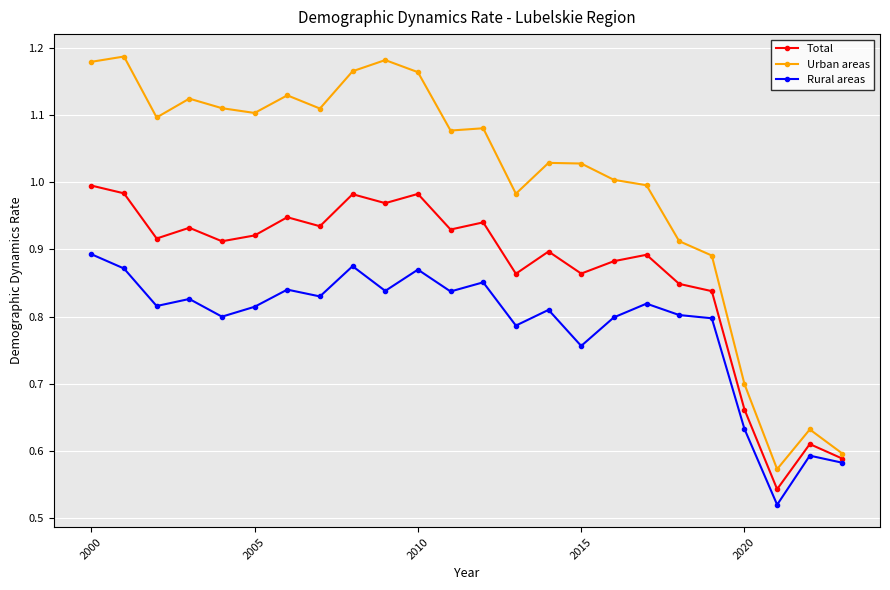

At how many categories does at least one series exceed 0?

24